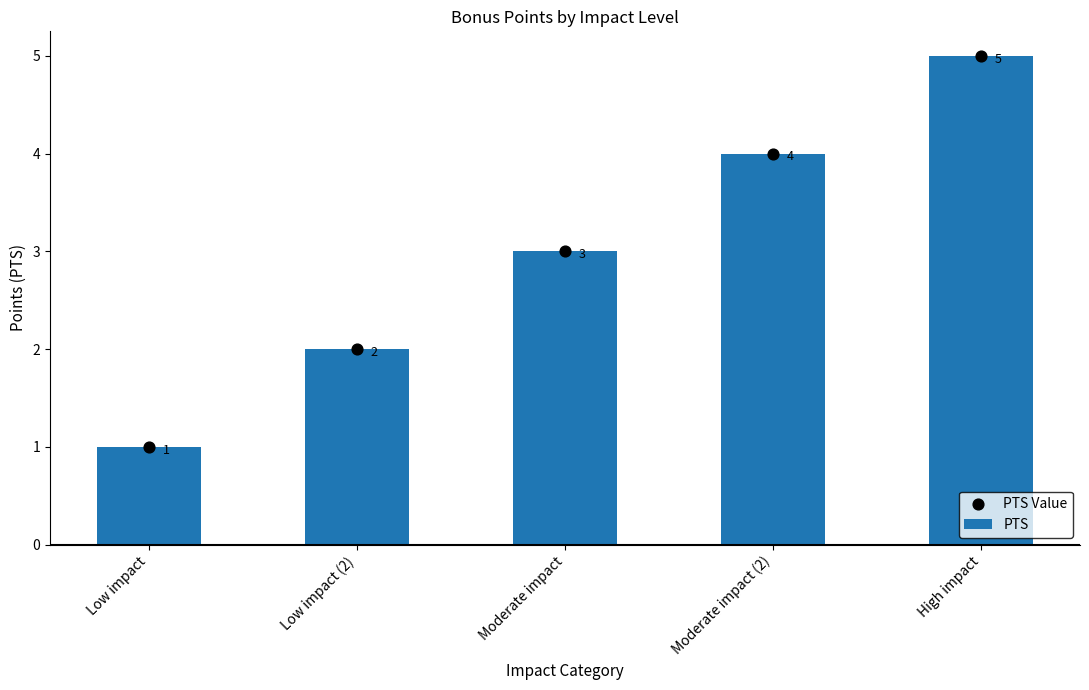

What is the total value across all series at Moderate impact (2)?

8